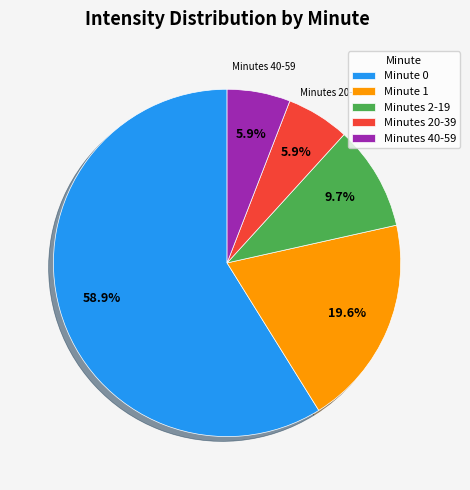

Do Minutes 40-59 and Minutes 2-19 together represent more than half of the pie?

No